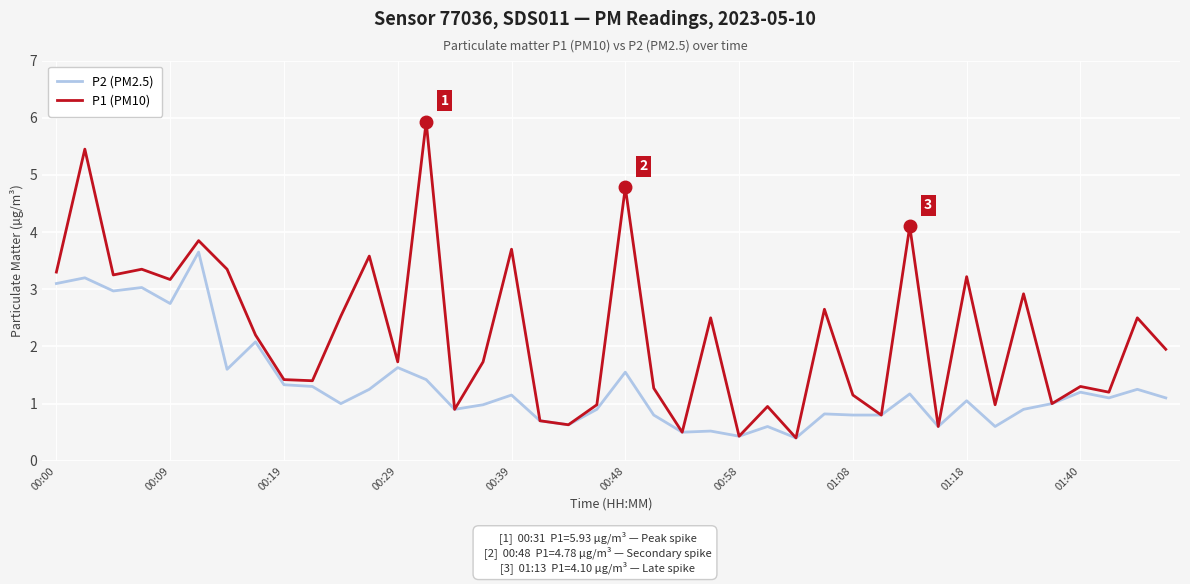

Which series has the widest spread of values?

P1 (PM10)